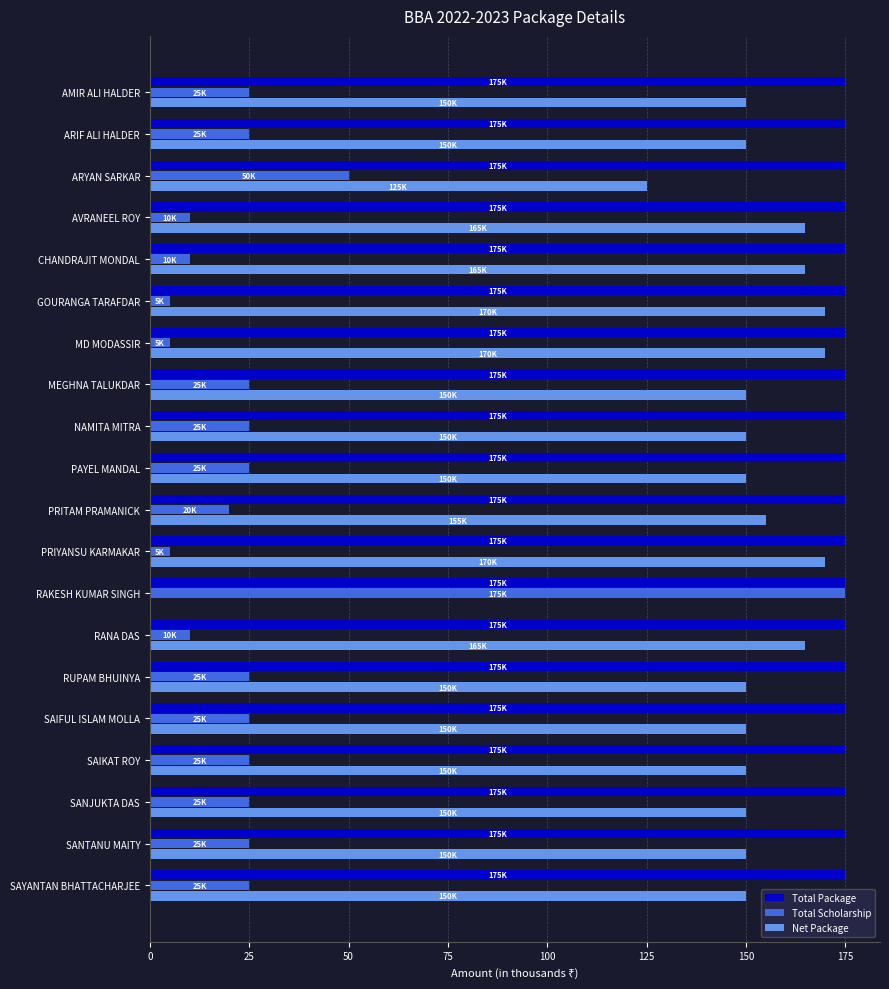

True or false: Total Scholarship has a value of 25 at RUPAM BHUINYA.

True